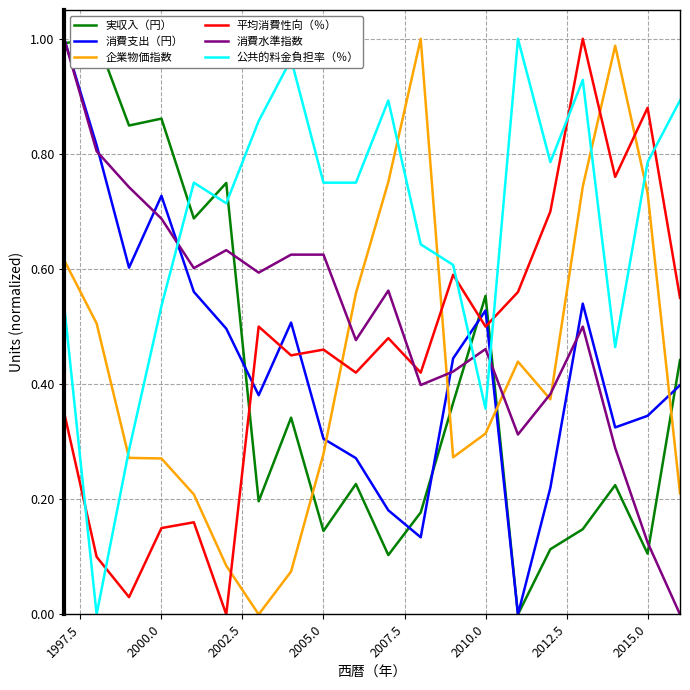

After their last crossing, which series has the higher values: 平均消費性向（％） or 企業物価指数?

平均消費性向（％）